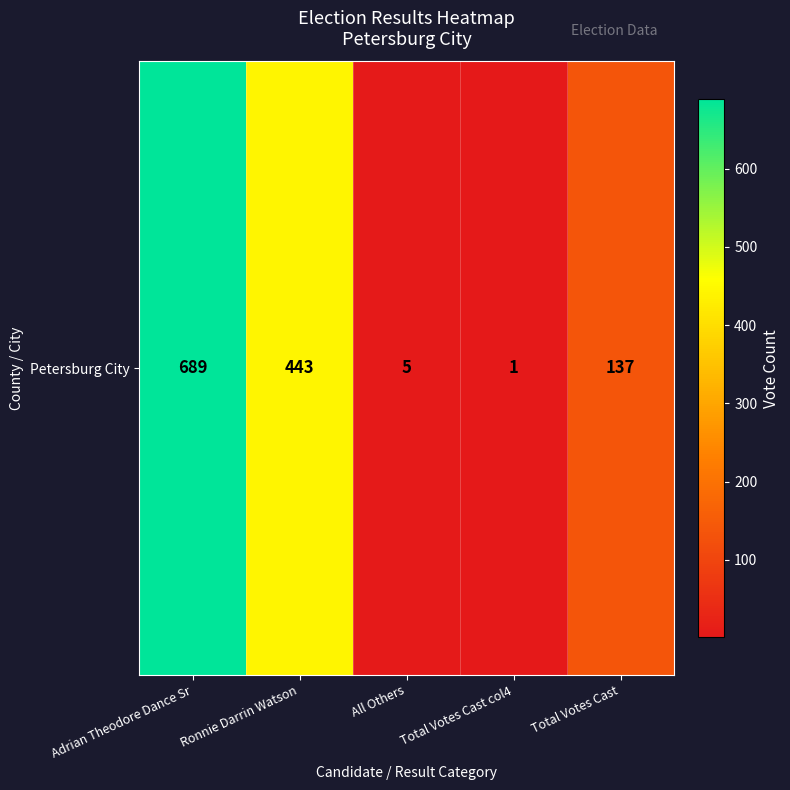

At which label does the data first exceed 137?

Adrian Theodore Dance Sr